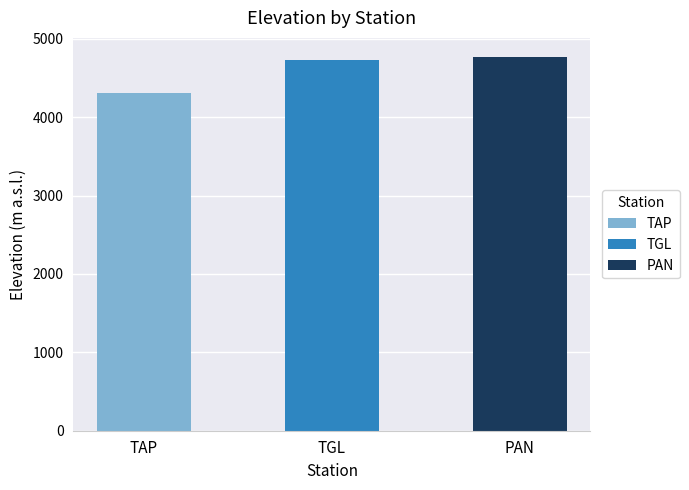

What is the value of the 2nd bar from the left?

4727